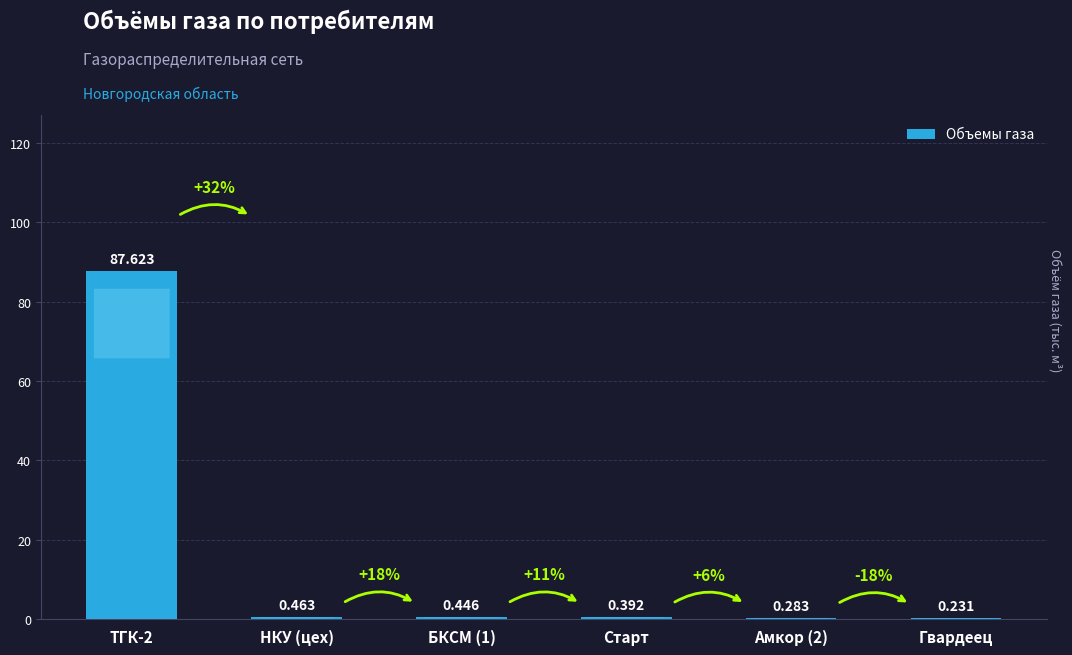

What is the maximum value shown in the chart?

87.6